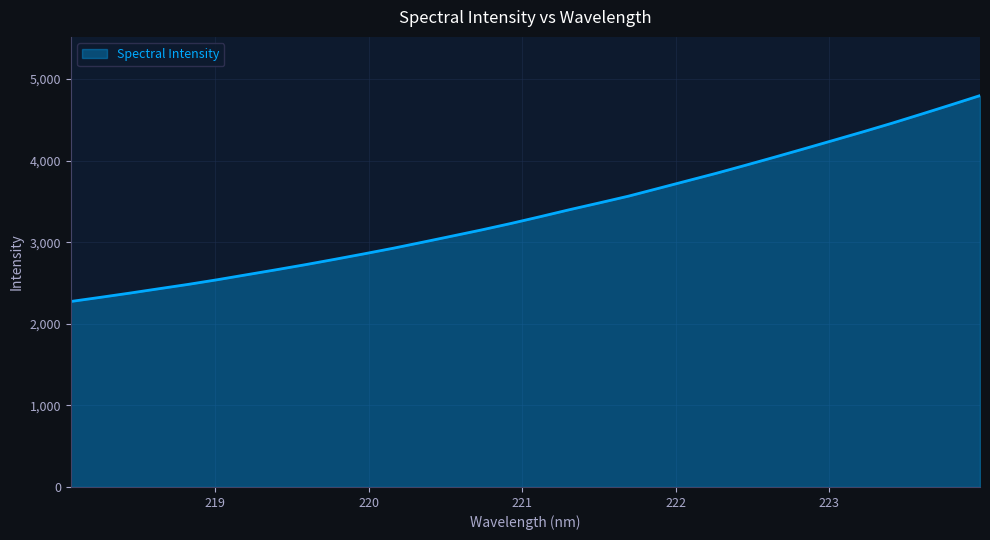

Reading right to left, extract all data points from this chart.

4797.0	4682.5	4569.9	4459.0	4352.4	4248.8	4145.5	4043.5	3943.3	3844.8	3751.2	3657.5	3564.1	3480.9	3399.0	3313.5	3230.1	3151.0	3075.8	3001.0	2927.4	2858.1	2790.9	2725.3	2662.6	2601.8	2540.6	2483.1	2429.7	2375.7	2323.9	2273.5